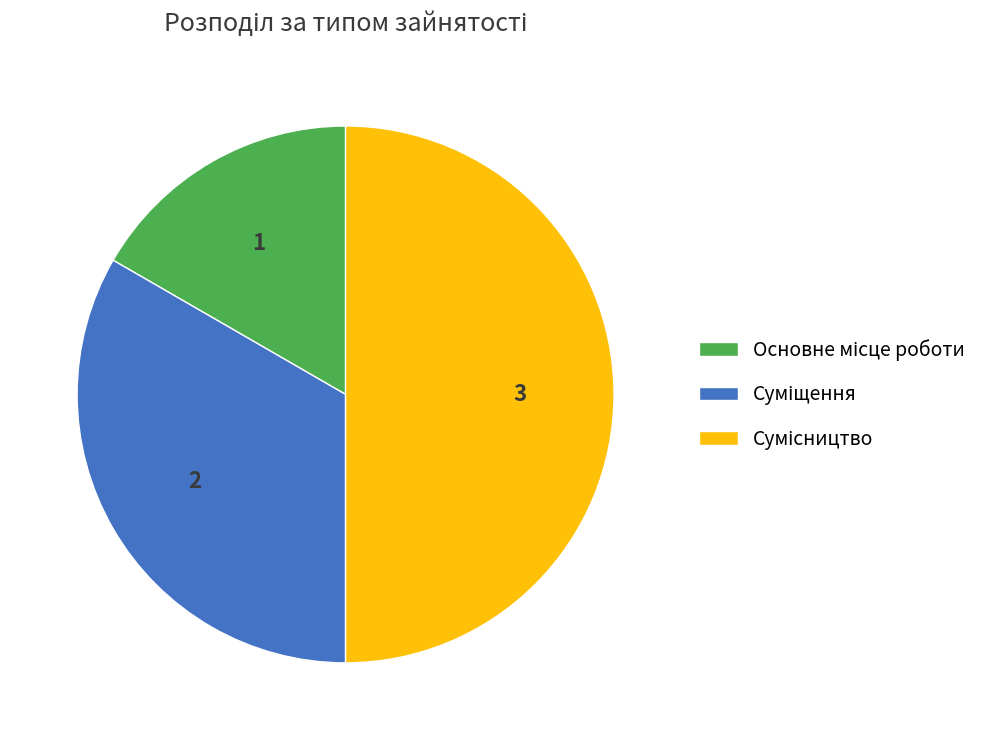

Does Суміщення account for over 50% of the chart?

No